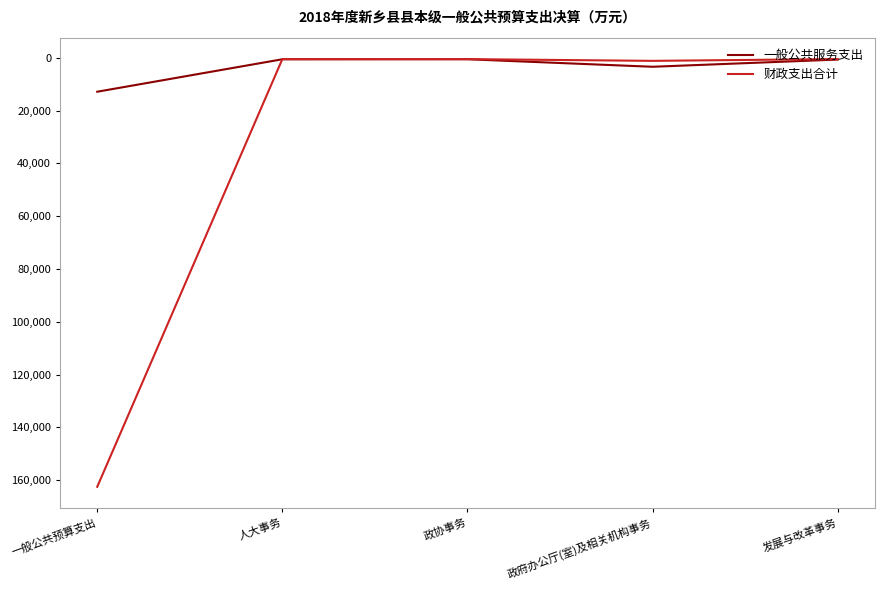

Which category has the highest value in the 一般公共服务支出 series?

一般公共预算支出